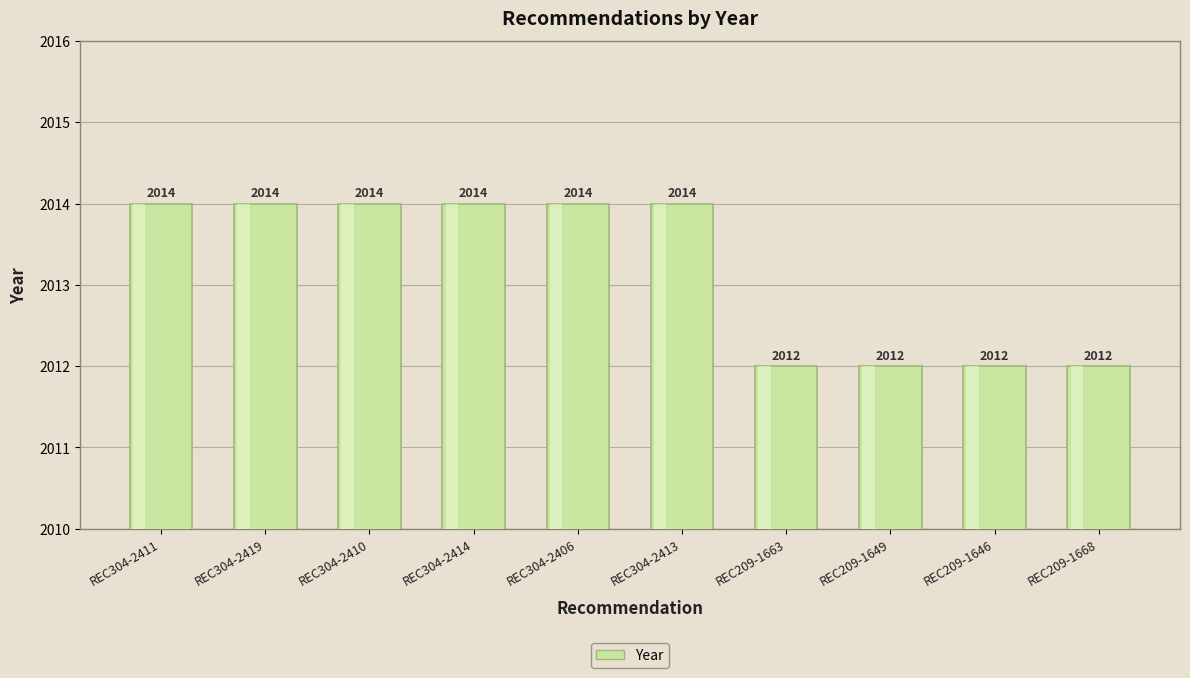

The chart shows a value of 2014 at REC304-2419. True or false?

True